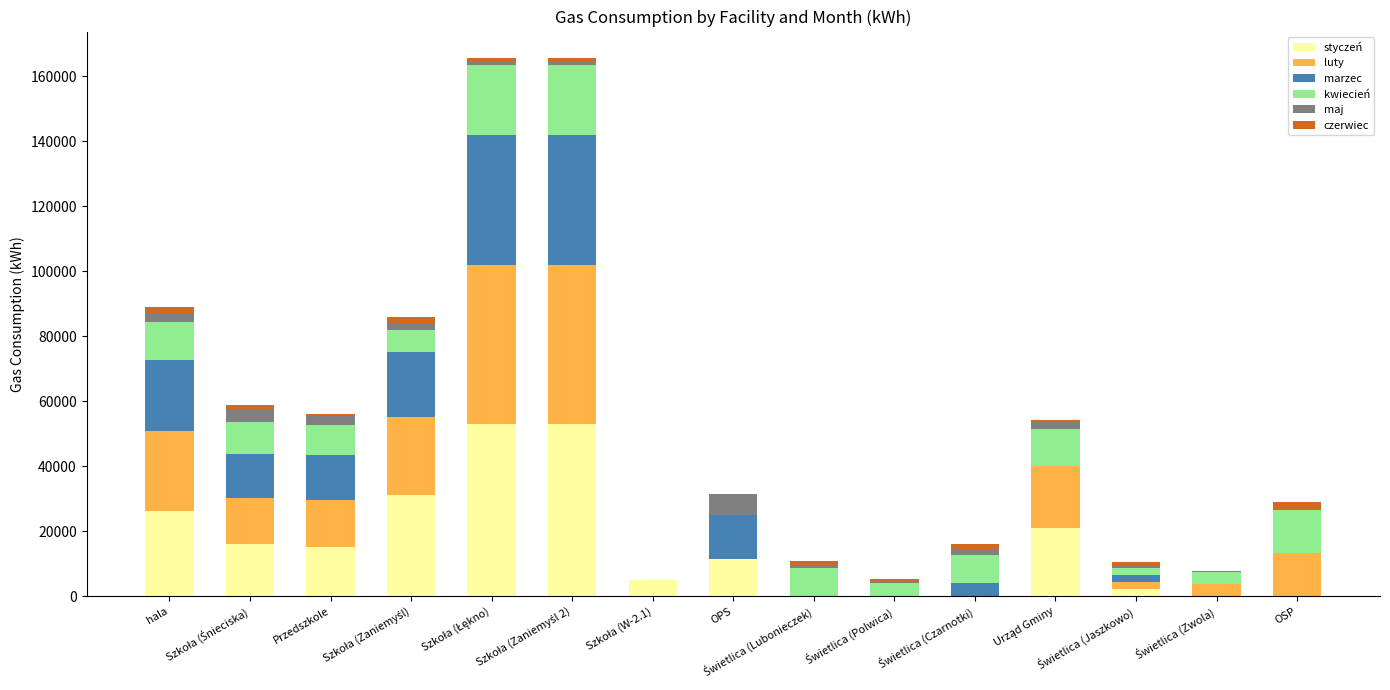

Does the chart contain stacked bars?

Yes